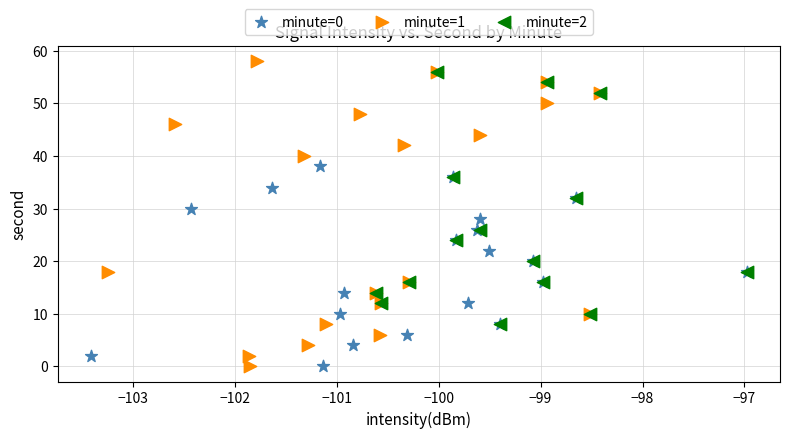

Which series has the widest spread of Y values?

minute=1